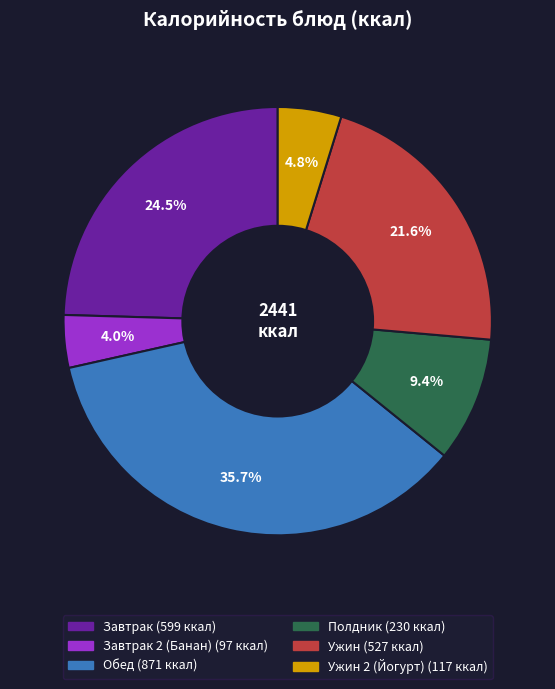

Does any single category account for the majority?

No